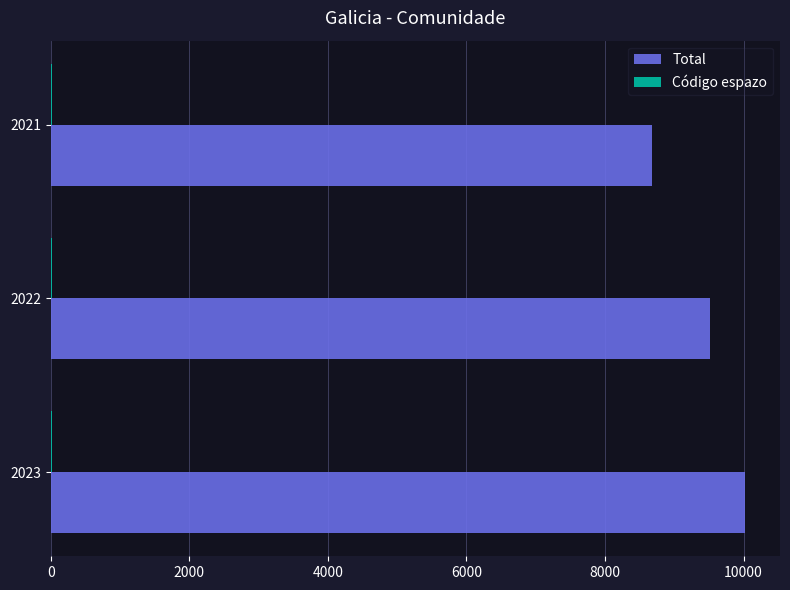

Where is Total nearest to the value 9351?

2022